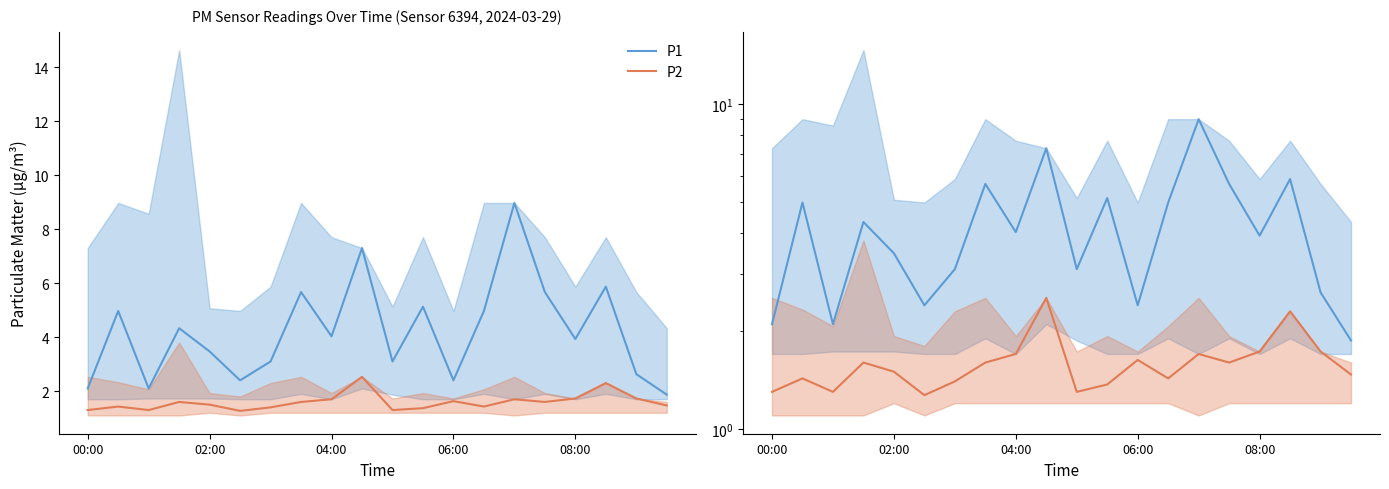

Count the P2 values in the range 1 to 2.

18